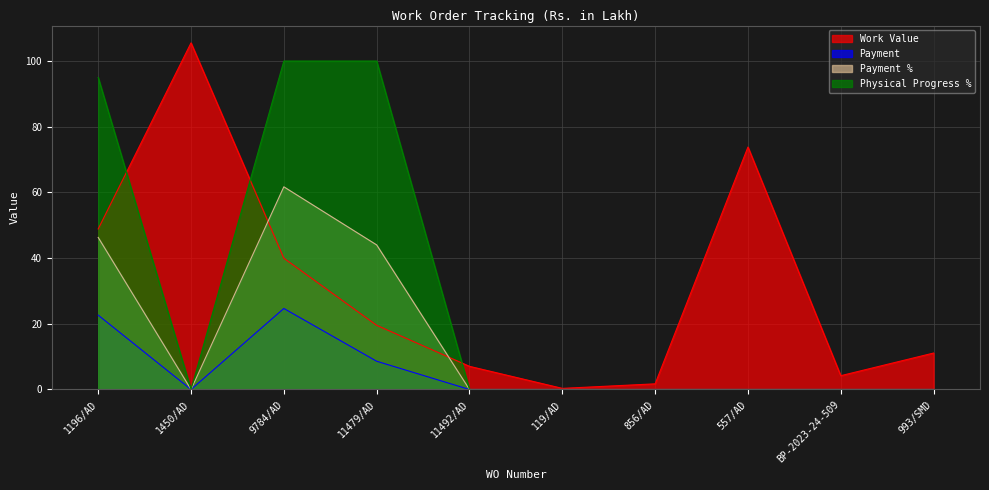

How many series are shown in this chart?

4